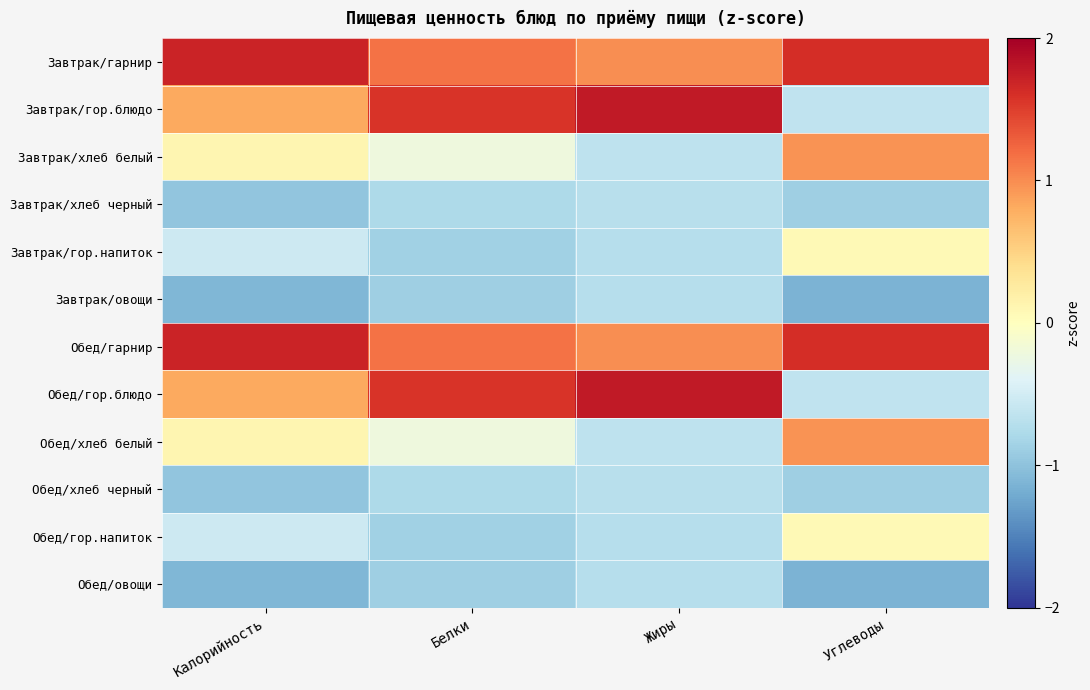

Reading left to right, what are all the values shown in this chart?

Завтрак/гарнир: Калорийность=1.7	Белки=1.2	Жиры=1.0	Углеводы=1.6
Завтрак/гор.блюдо: Калорийность=0.8	Белки=1.6	Жиры=1.8	Углеводы=-0.6
Завтрак/хлеб белый: Калорийность=0.1	Белки=-0.2	Жиры=-0.6	Углеводы=1.0
Завтрак/хлеб черный: Калорийность=-1.0	Белки=-0.8	Жиры=-0.7	Углеводы=-0.9
Завтрак/гор.напиток: Калорийность=-0.5	Белки=-0.9	Жиры=-0.7	Углеводы=0.1
Завтрак/овощи: Калорийность=-1.1	Белки=-0.9	Жиры=-0.7	Углеводы=-1.1
Обед/гарнир: Калорийность=1.7	Белки=1.2	Жиры=1.0	Углеводы=1.6
Обед/гор.блюдо: Калорийность=0.8	Белки=1.6	Жиры=1.8	Углеводы=-0.6
Обед/хлеб белый: Калорийность=0.1	Белки=-0.2	Жиры=-0.6	Углеводы=1.0
Обед/хлеб черный: Калорийность=-1.0	Белки=-0.8	Жиры=-0.7	Углеводы=-0.9
Обед/гор.напиток: Калорийность=-0.5	Белки=-0.9	Жиры=-0.7	Углеводы=0.1
Обед/овощи: Калорийность=-1.1	Белки=-0.9	Жиры=-0.7	Углеводы=-1.1